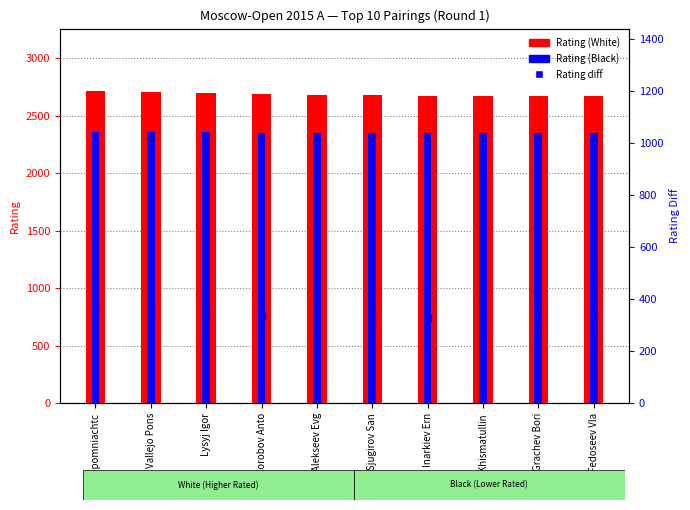

Which series has the largest total across all categories?

Rating (White)